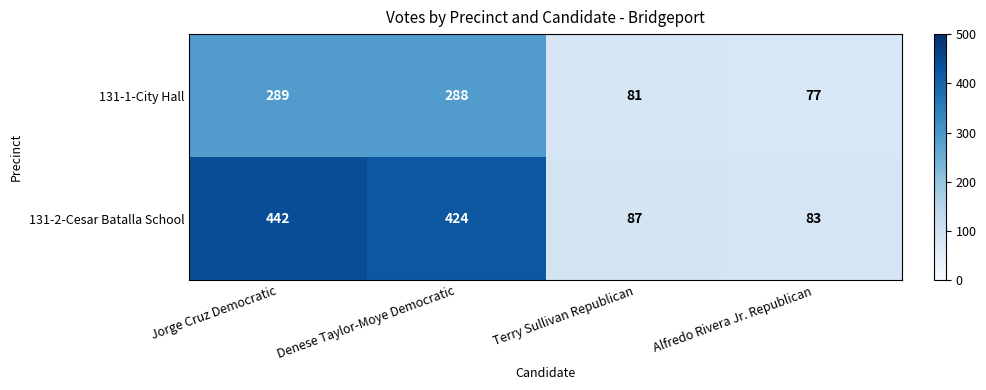

What is the total value across all series at Denese Taylor-Moye Democratic?

712